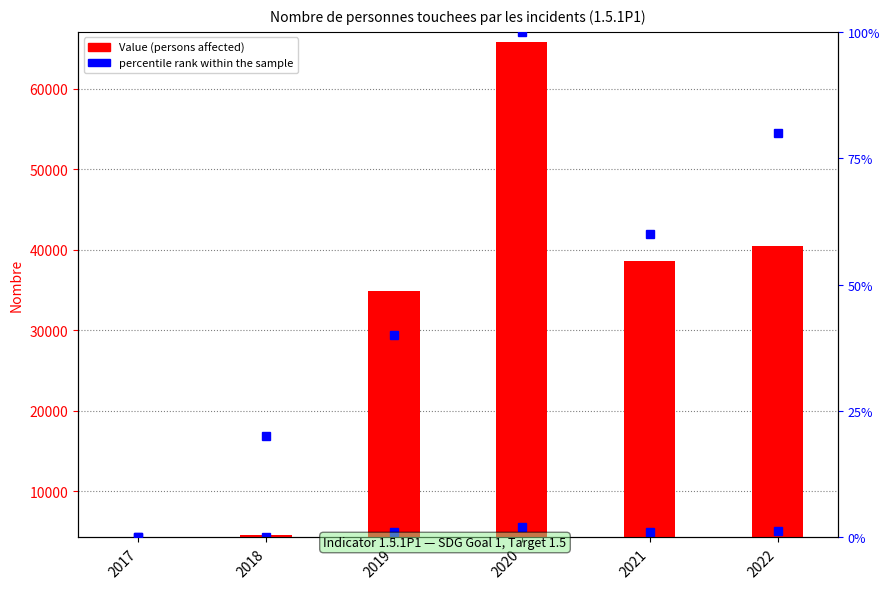

Is it true that Value (persons affected) equals 34321.1 at 2021?

True